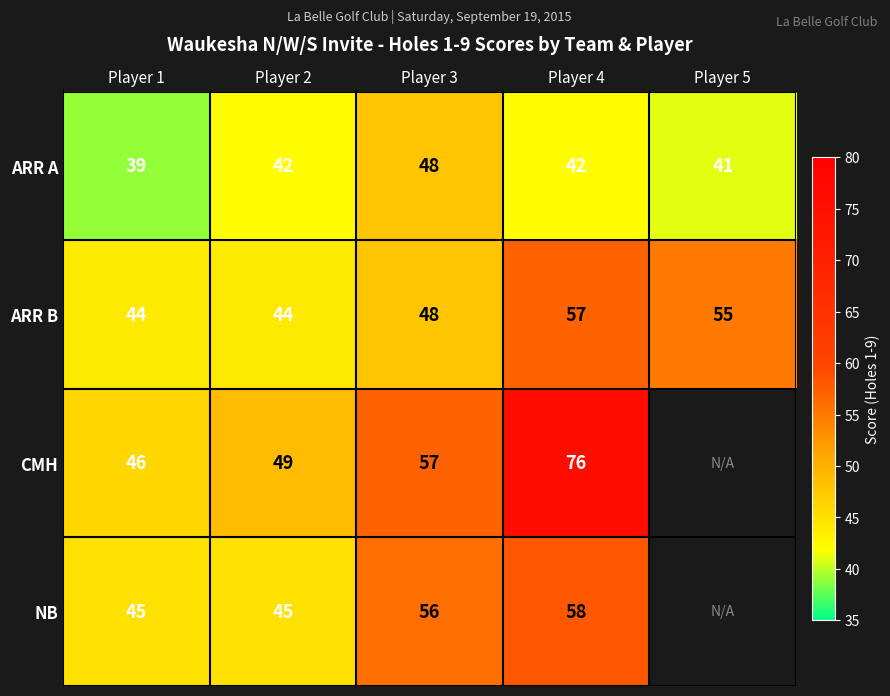

What value does the ARR B series have at Player 3, to the nearest 10?

50